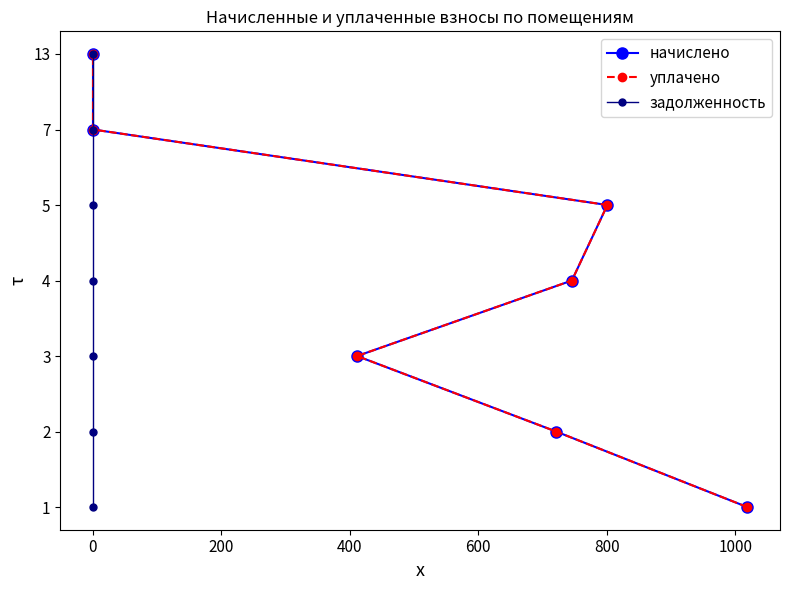

How many lines are shown in the chart?

3